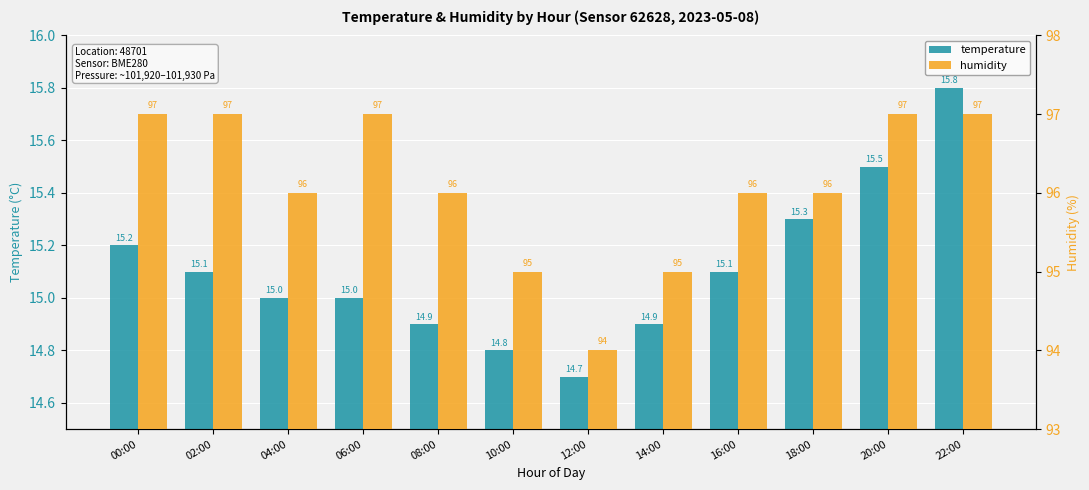

Are the bars horizontal?

No